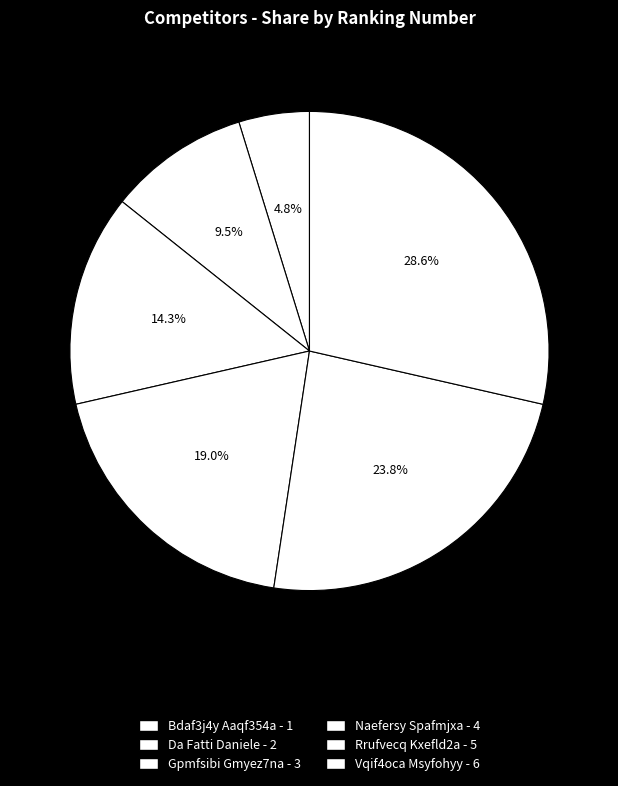

To the nearest percent, what is the difference between the largest and smallest slice percentages?

24%